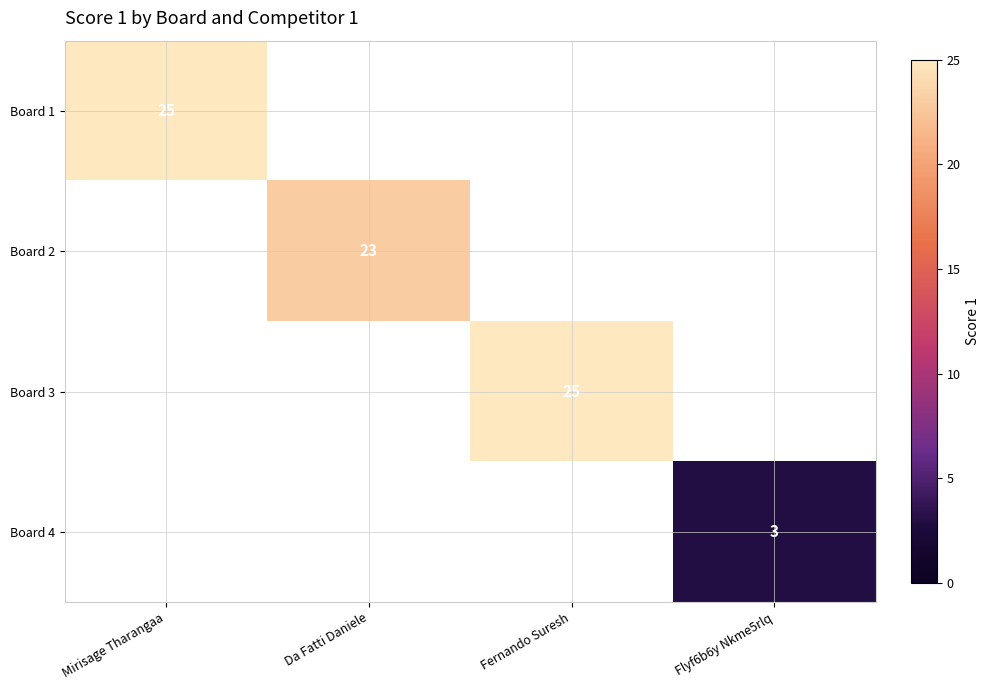

Which label corresponds to the smallest value in the chart?

Flyf6b6y Nkme5rlq